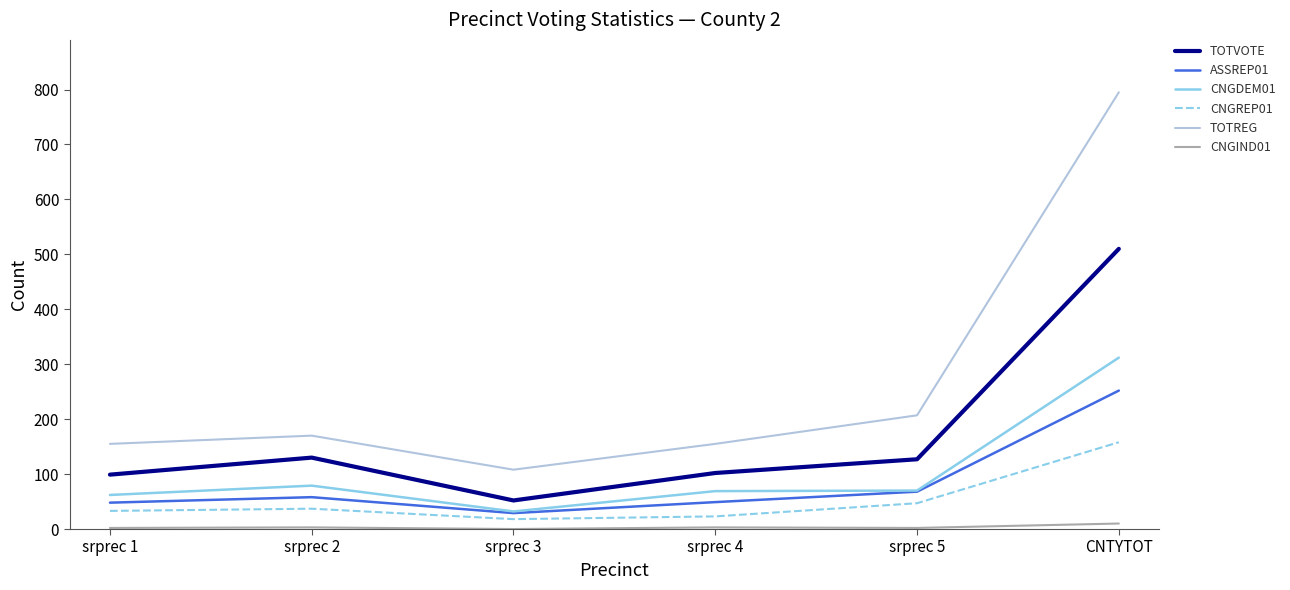

What position from the right is srprec 3?

4